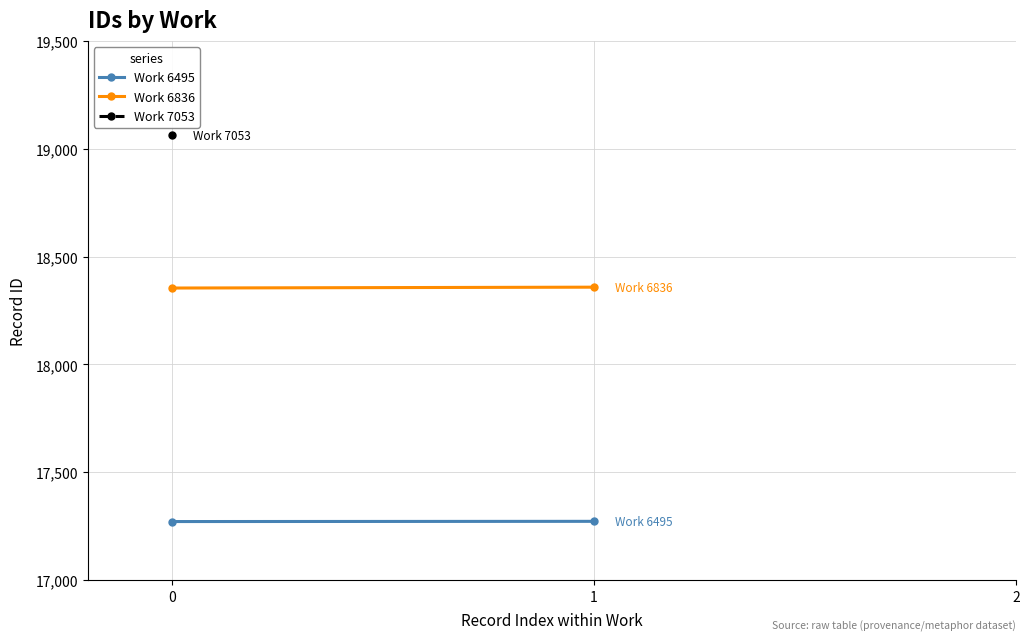

At how many categories does at least one series exceed 17559?

2